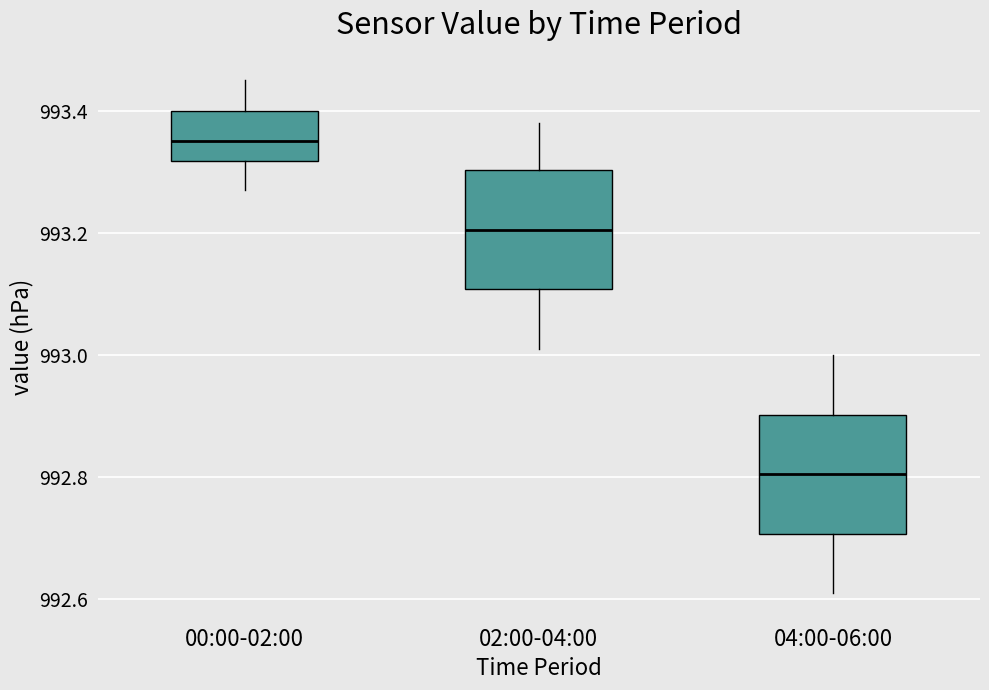

Reading left to right, transcribe this box plot: for each box, give where its median line is, the range the box spans, and where its two whiskers end, as read against the y-axis. The values are not printed on the chart, so give them approximately, as read against the axis.

00:00-02:00: median 993.36, box 993.32 to 993.40, whiskers 993.28 to 993.46
02:00-04:00: median 993.20, box 993.10 to 993.30, whiskers 993.02 to 993.38
04:00-06:00: median 992.80, box 992.70 to 992.90, whiskers 992.62 to 993.00